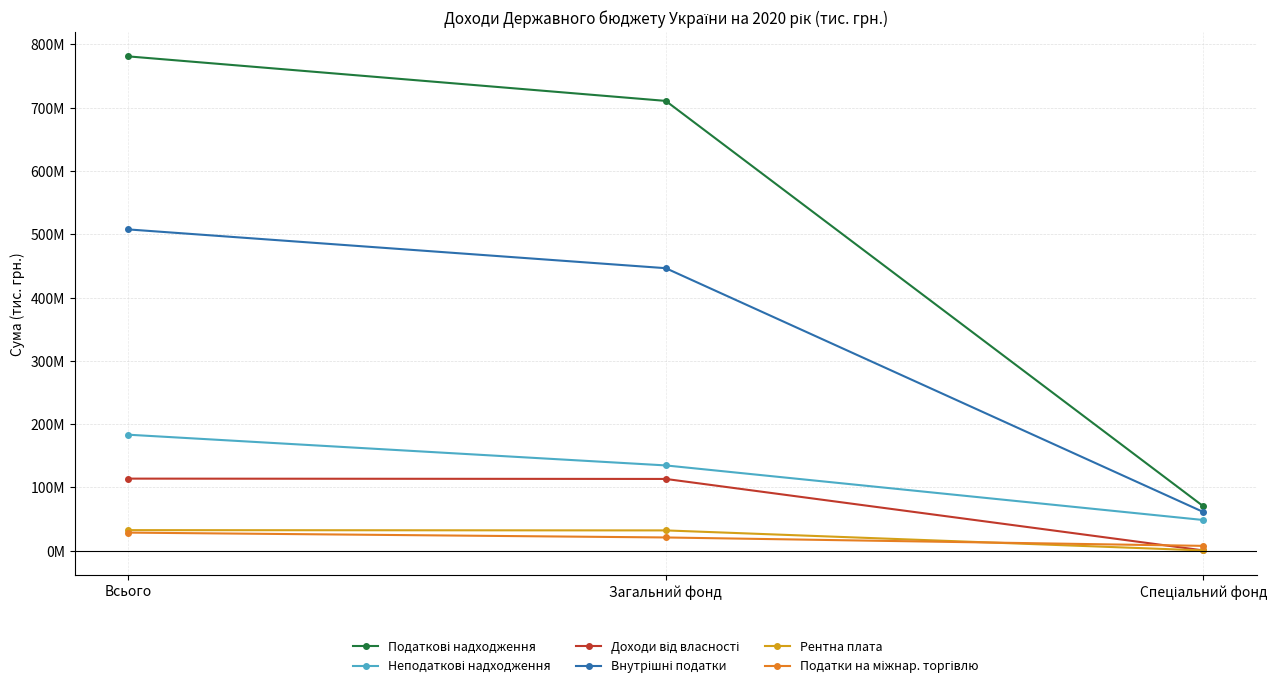

List the labels in order of Внутрішні податки value, largest first.

Всього, Загальний фонд, Спеціальний фонд